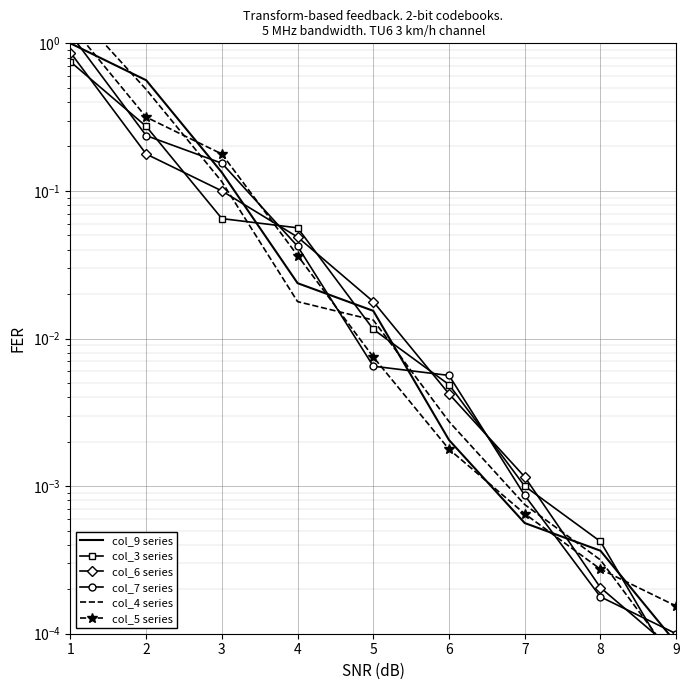

Reading right to left, what are all the values shown in this chart?

col_9 series: 9=0.0	8=0.0	7=0.0	6=0.0	5=0.0	4=0.0	3=0.1	2=0.6	1=1.0
col_3 series: 9=0.0	8=0.0	7=0.0	6=0.0	5=0.0	4=0.1	3=0.1	2=0.3	1=0.7
col_6 series: 9=0.0	8=0.0	7=0.0	6=0.0	5=0.0	4=0.0	3=0.1	2=0.2	1=0.9
col_7 series: 9=0.0	8=0.0	7=0.0	6=0.0	5=0.0	4=0.0	3=0.2	2=0.2	1=1.2
col_4 series: 9=0.0	8=0.0	7=0.0	6=0.0	5=0.0	4=0.0	3=0.1	2=0.5	1=1.8
col_5 series: 9=0.0	8=0.0	7=0.0	6=0.0	5=0.0	4=0.0	3=0.2	2=0.3	1=1.3